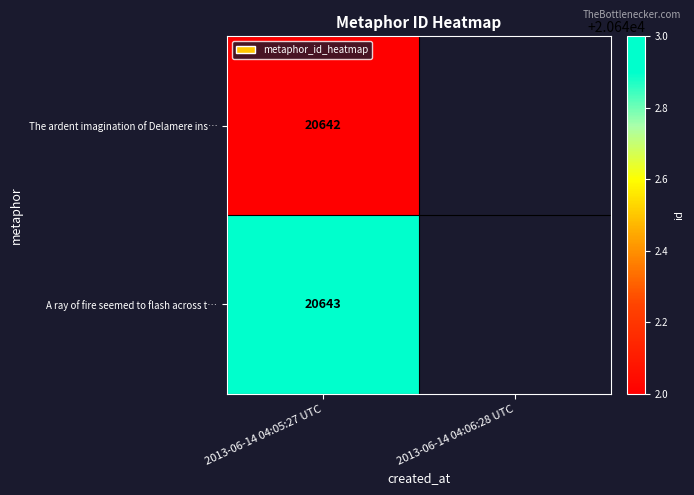

Between 2013-06-14 04:06:28 UTC and 2013-06-14 04:05:27 UTC, which is larger?

2013-06-14 04:05:27 UTC